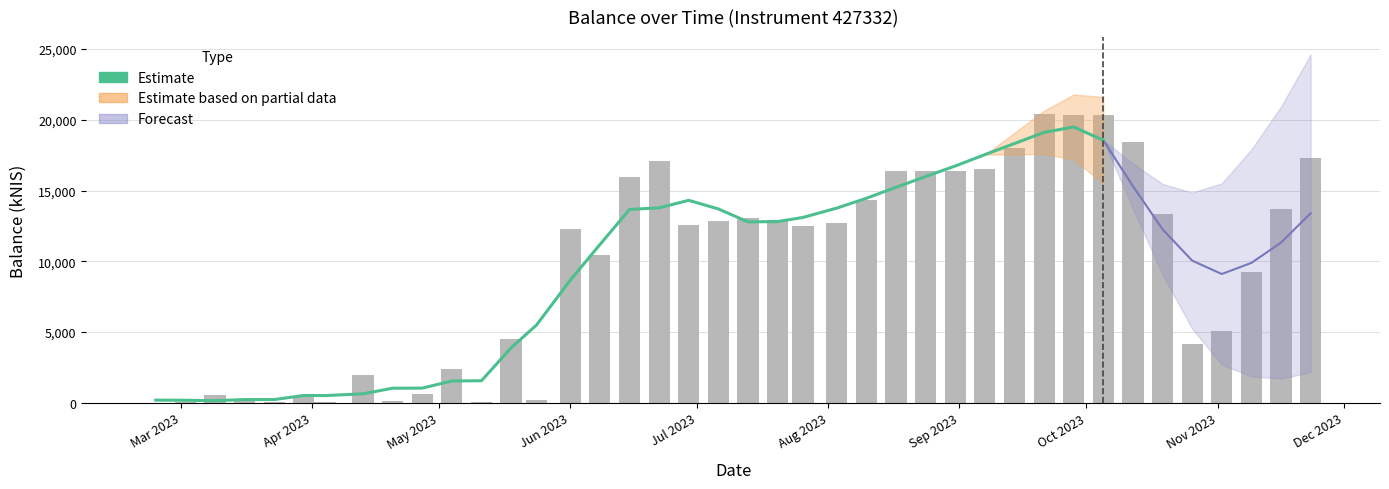

True or false: the data shows 12687.6 at Aug 2023.

True